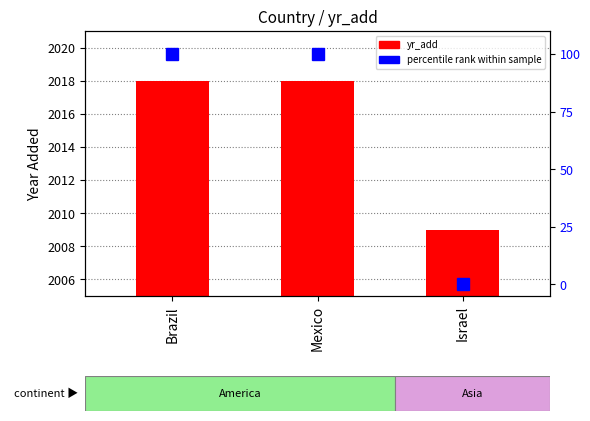

What is the total value across all series at Brazil?

2118